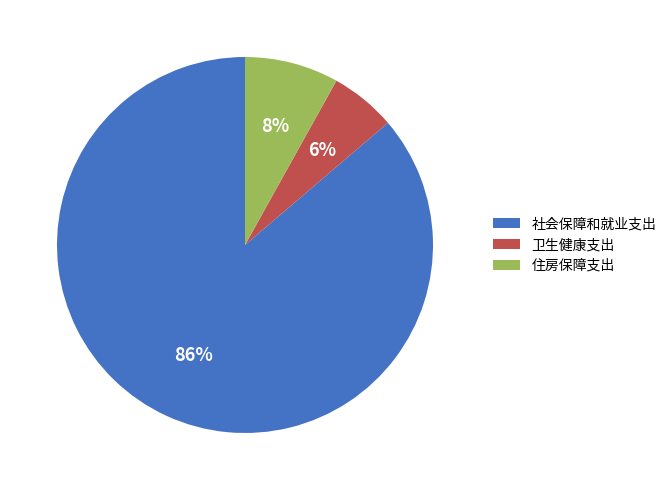

Rank the categories by value from highest to lowest.

社会保障和就业支出, 住房保障支出, 卫生健康支出